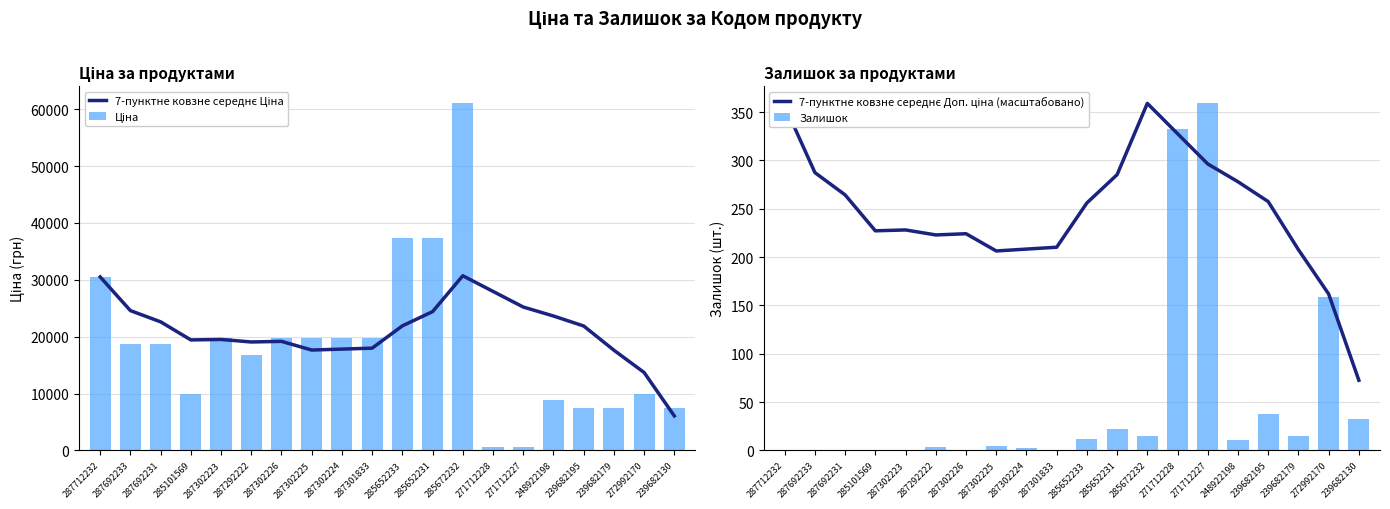

What is the highest value of the Ціна series?

61024.7